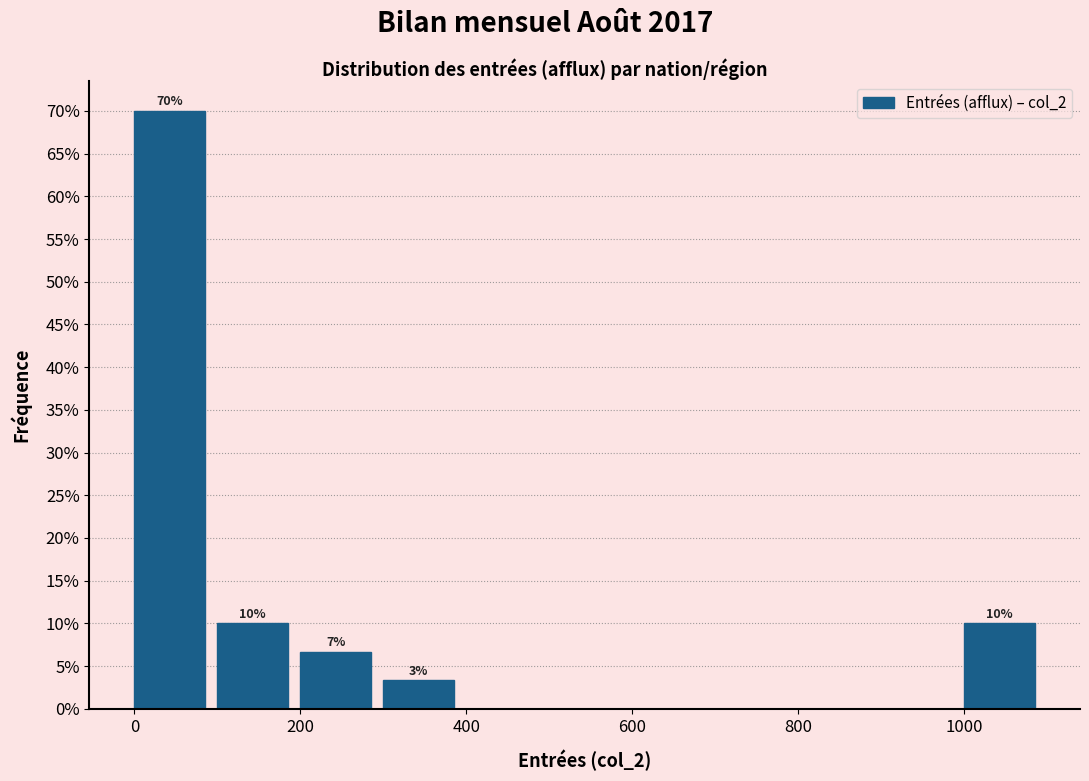

Which range on the x-axis has the tallest bar?

0 to 100